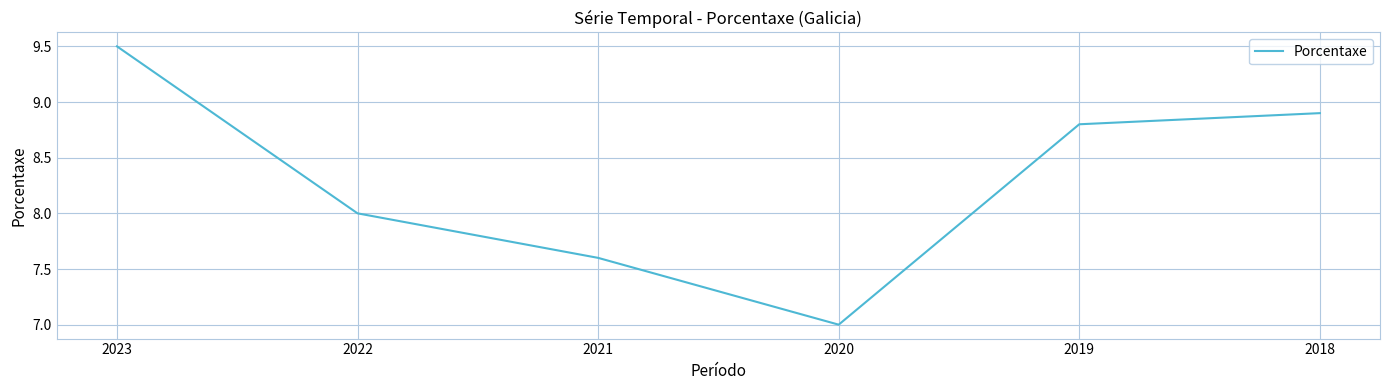

Reading left to right, what are all the values shown in this chart?

9.5	8.0	7.6	7.0	8.8	8.9